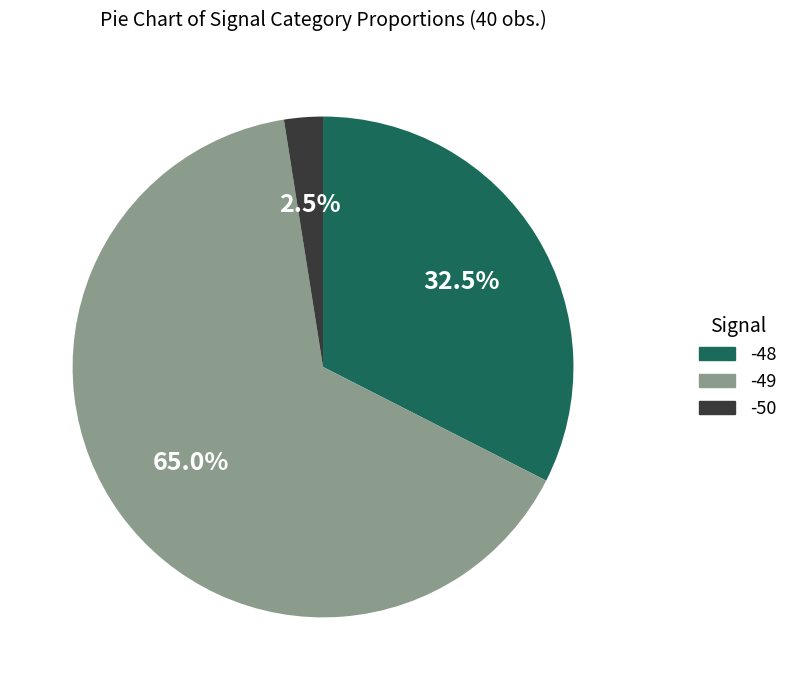

Does any single category account for the majority?

Yes